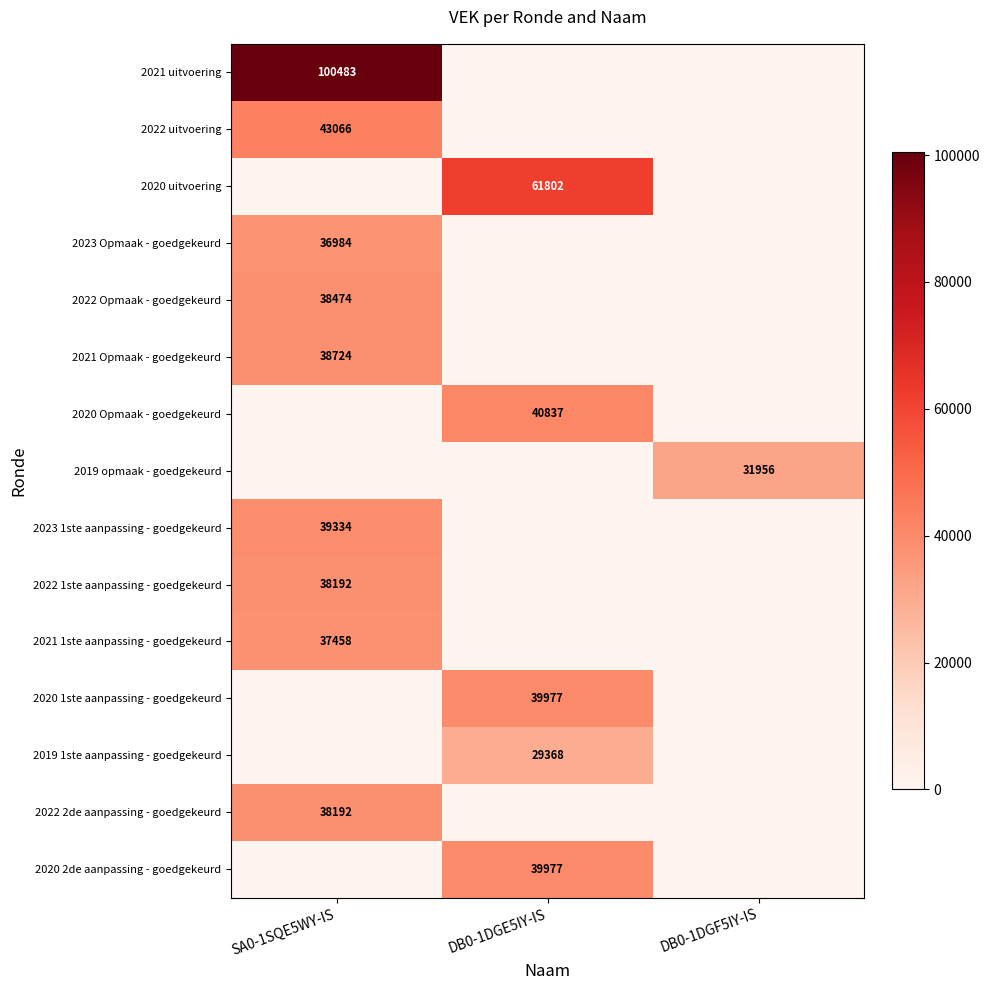

What is the greatest value displayed?

100483